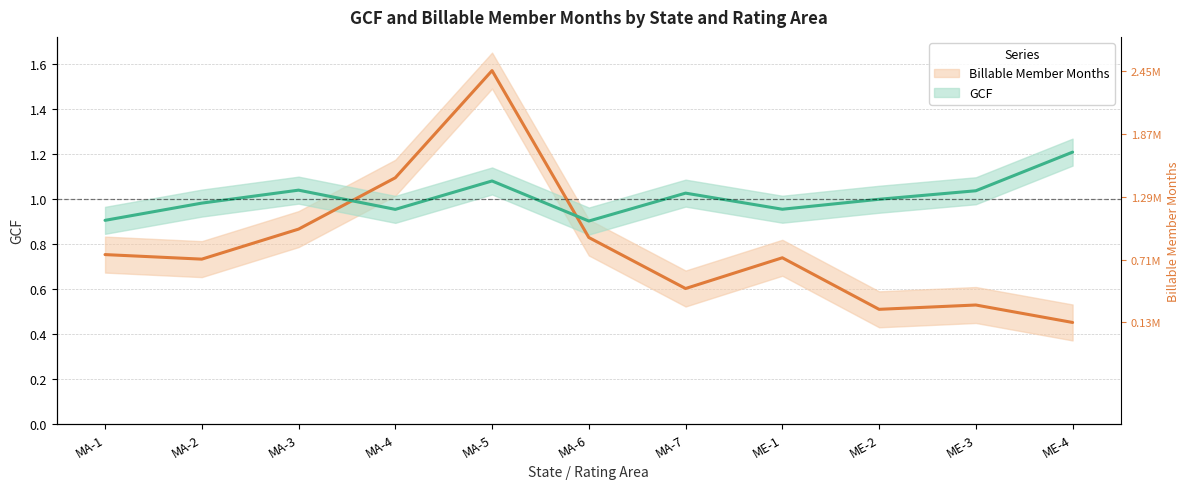

How many lines are shown in the chart?

2